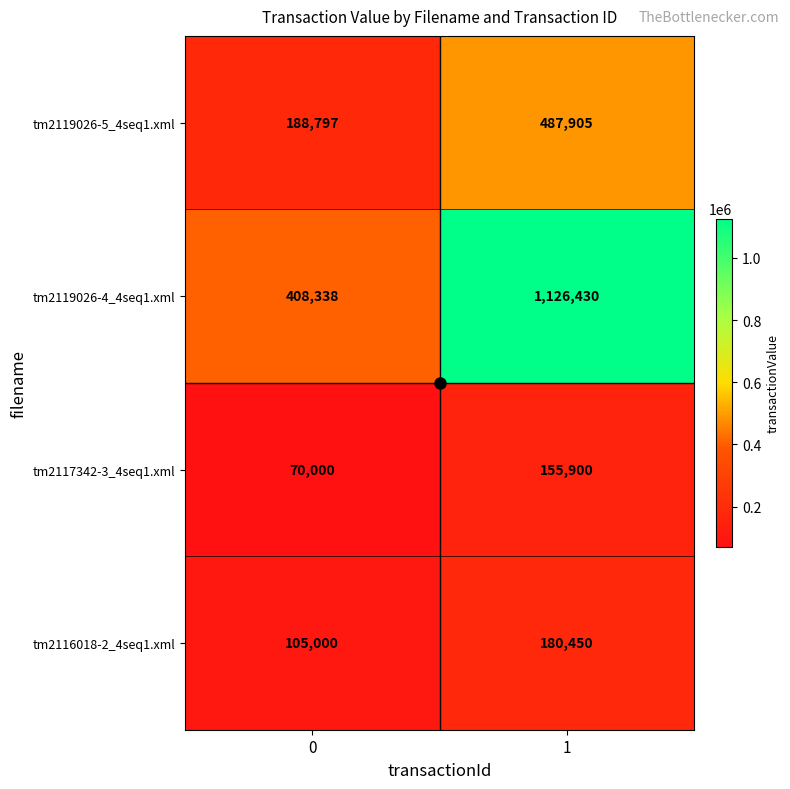

Rank the series by their maximum value, from highest to lowest.

tm2119026-4_4seq1.xml, tm2119026-5_4seq1.xml, tm2116018-2_4seq1.xml, tm2117342-3_4seq1.xml